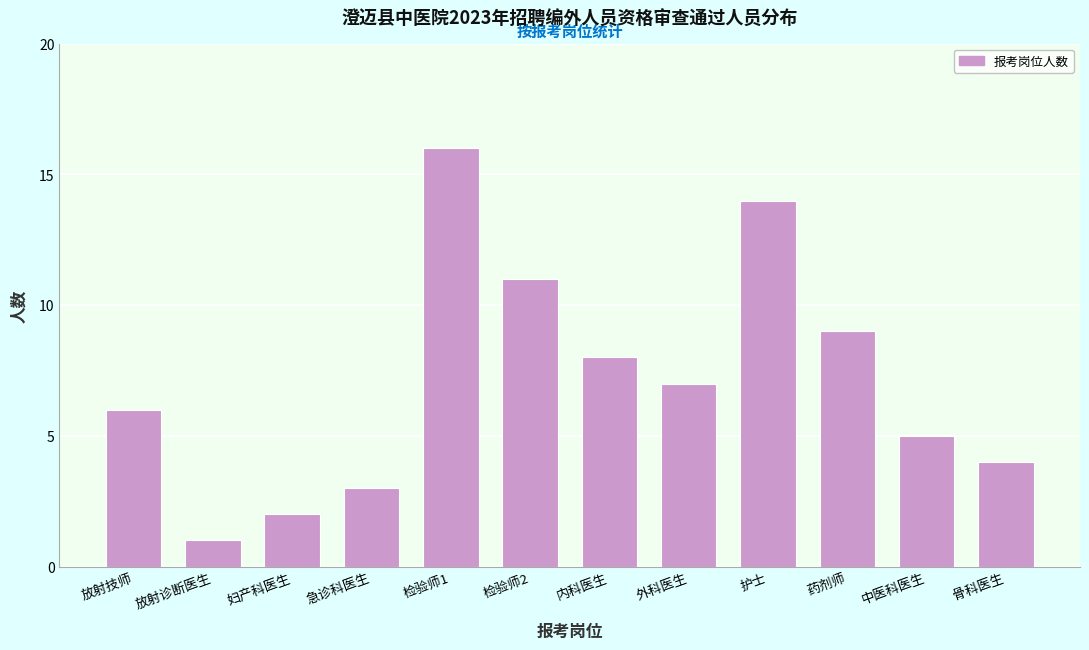

Reading right to left, transcribe all the data shown in this chart.

骨科医生=4	中医科医生=5	药剂师=9	护士=14	外科医生=7	内科医生=8	检验师2=11	检验师1=16	急诊科医生=3	妇产科医生=2	放射诊断医生=1	放射技师=6